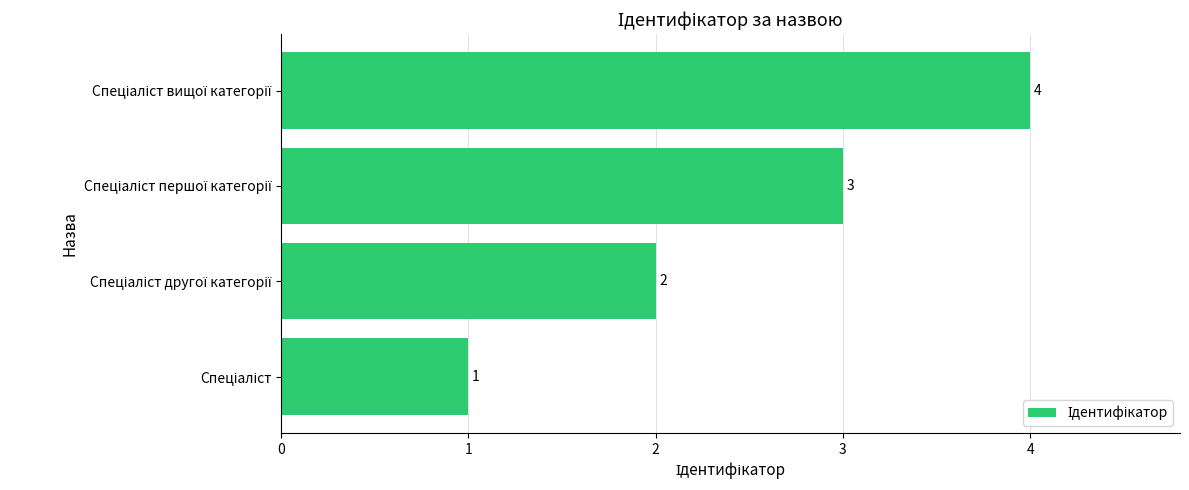

How many bars are there in total?

4